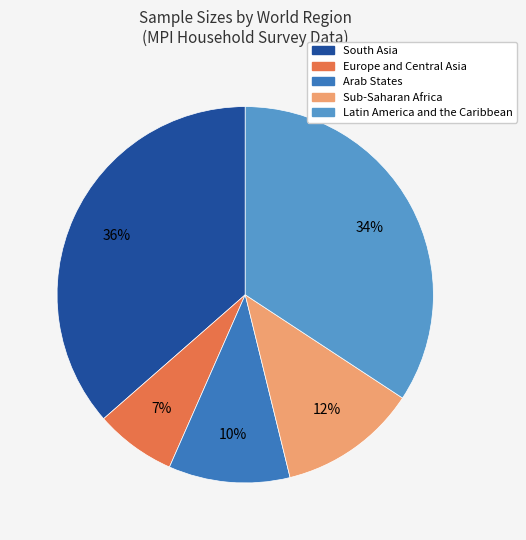

Is it true that Europe and Central Asia is 13% of the pie?

False